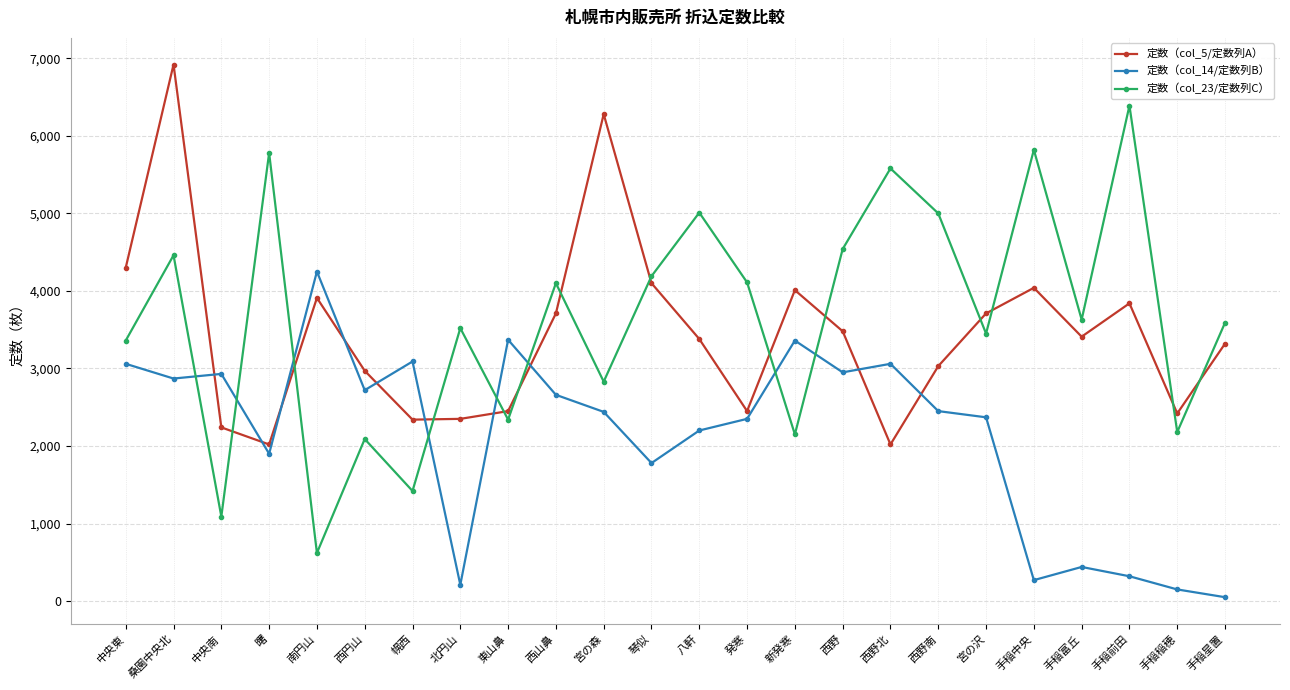

The value of 定数（col_14/定数列B） at 手稲稲穂 is 150. True or false?

True